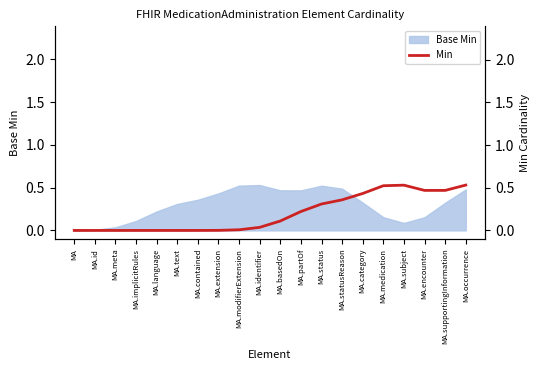

What is the sum of all values?

4.0